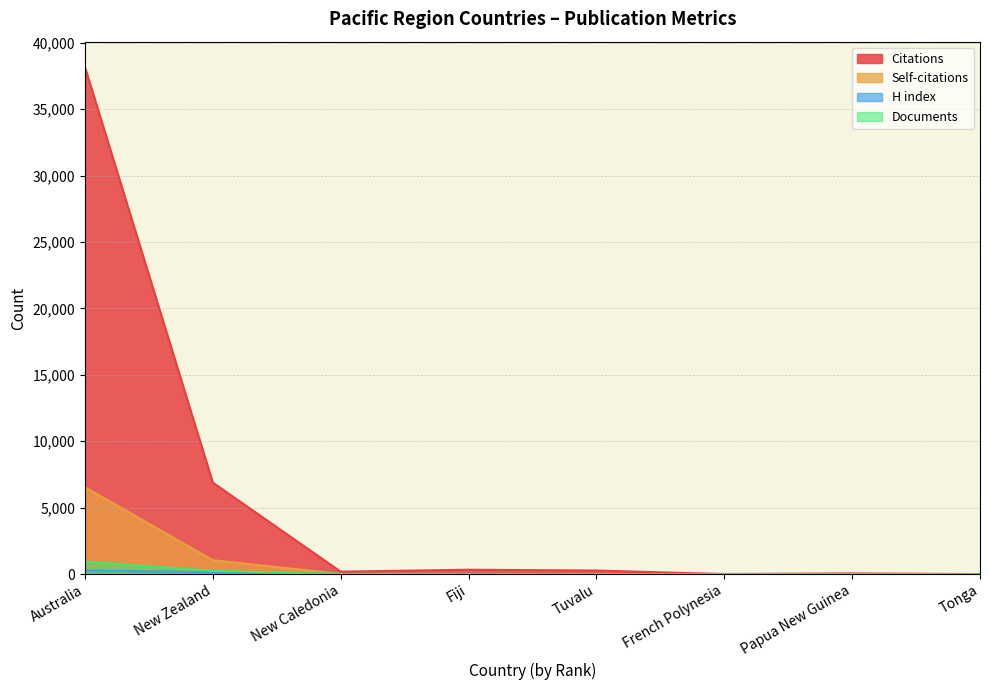

At which category is the sum across all series the highest?

Australia